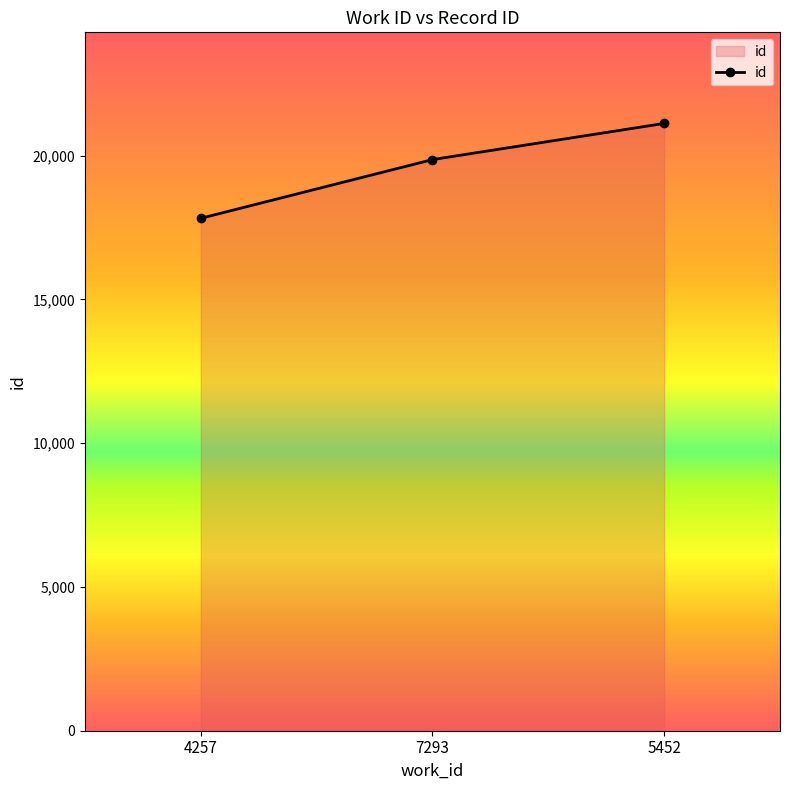

What is the label of the 2nd point from the right?

7293